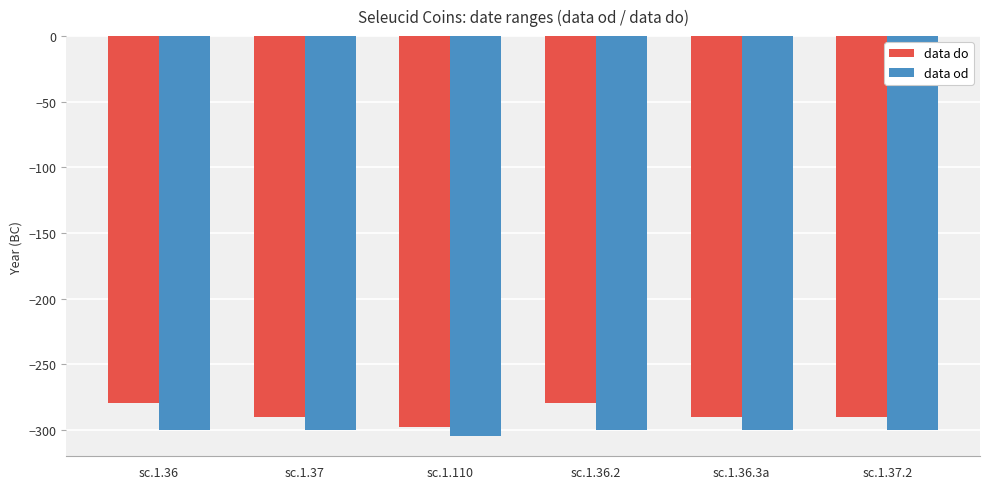

At which label does data do first exceed -290?

sc.1.36